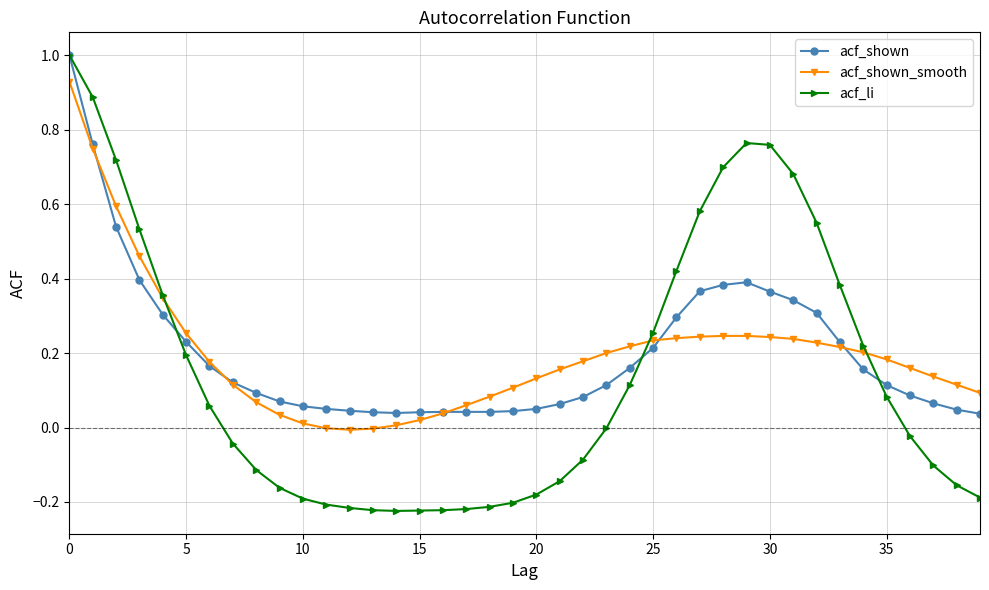

What is the maximum value shown in the chart?

1.0